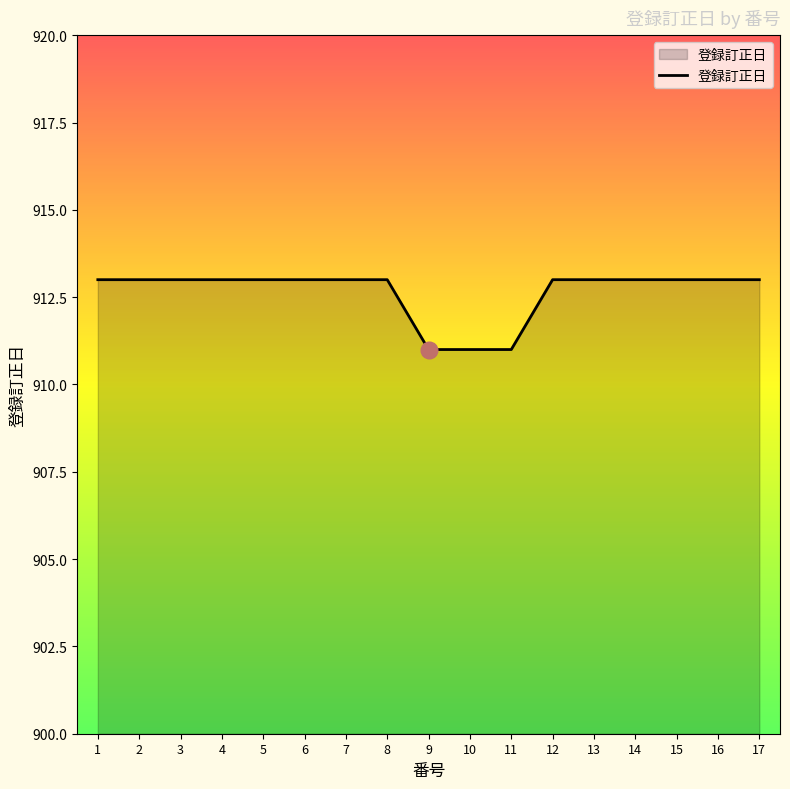

Reading left to right, list all the values displayed in this chart.

1=913	2=913	3=913	4=913	5=913	6=913	7=913	8=913	9=911	10=911	11=911	12=913	13=913	14=913	15=913	16=913	17=913